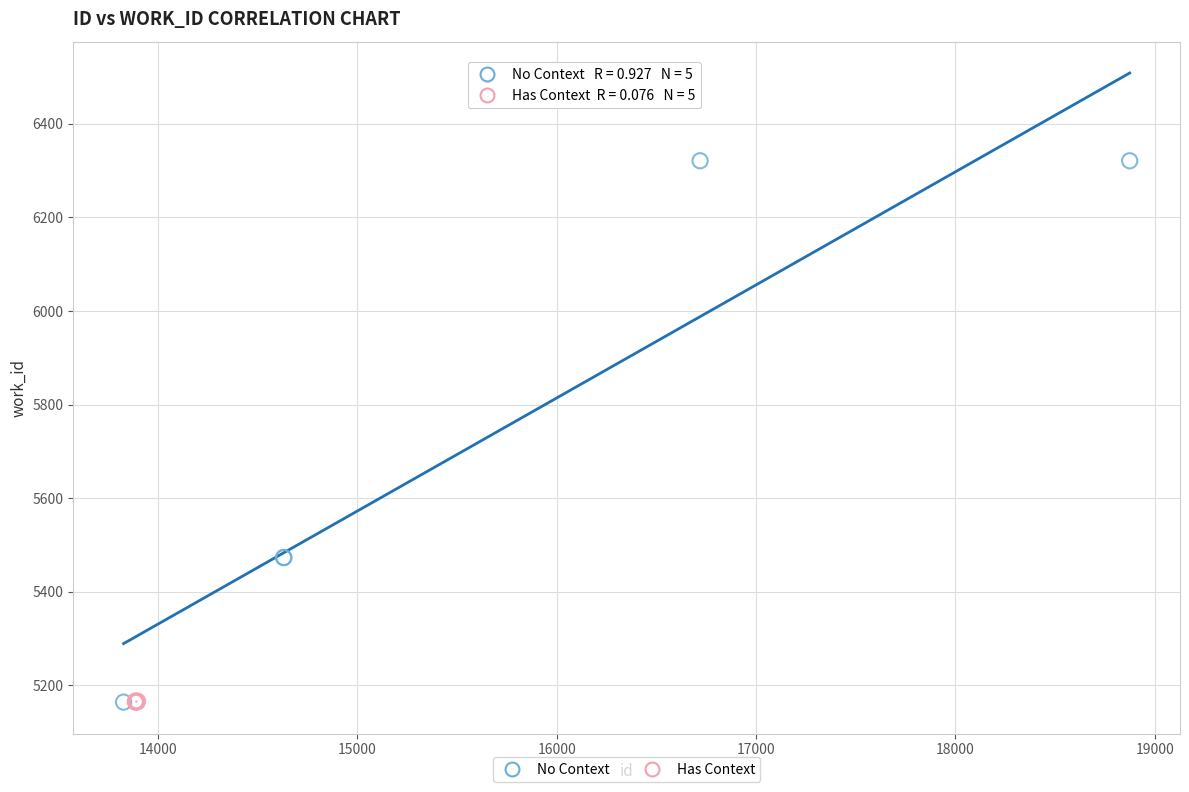

Which series has the widest spread of Y values?

No Context